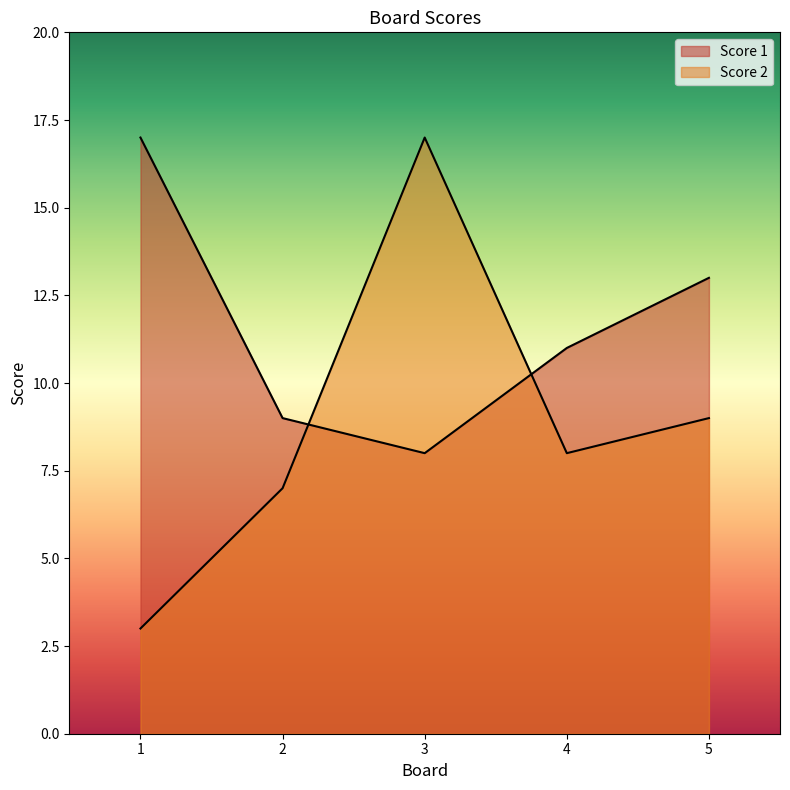

How many times do Score 1 and Score 2 cross each other?

2